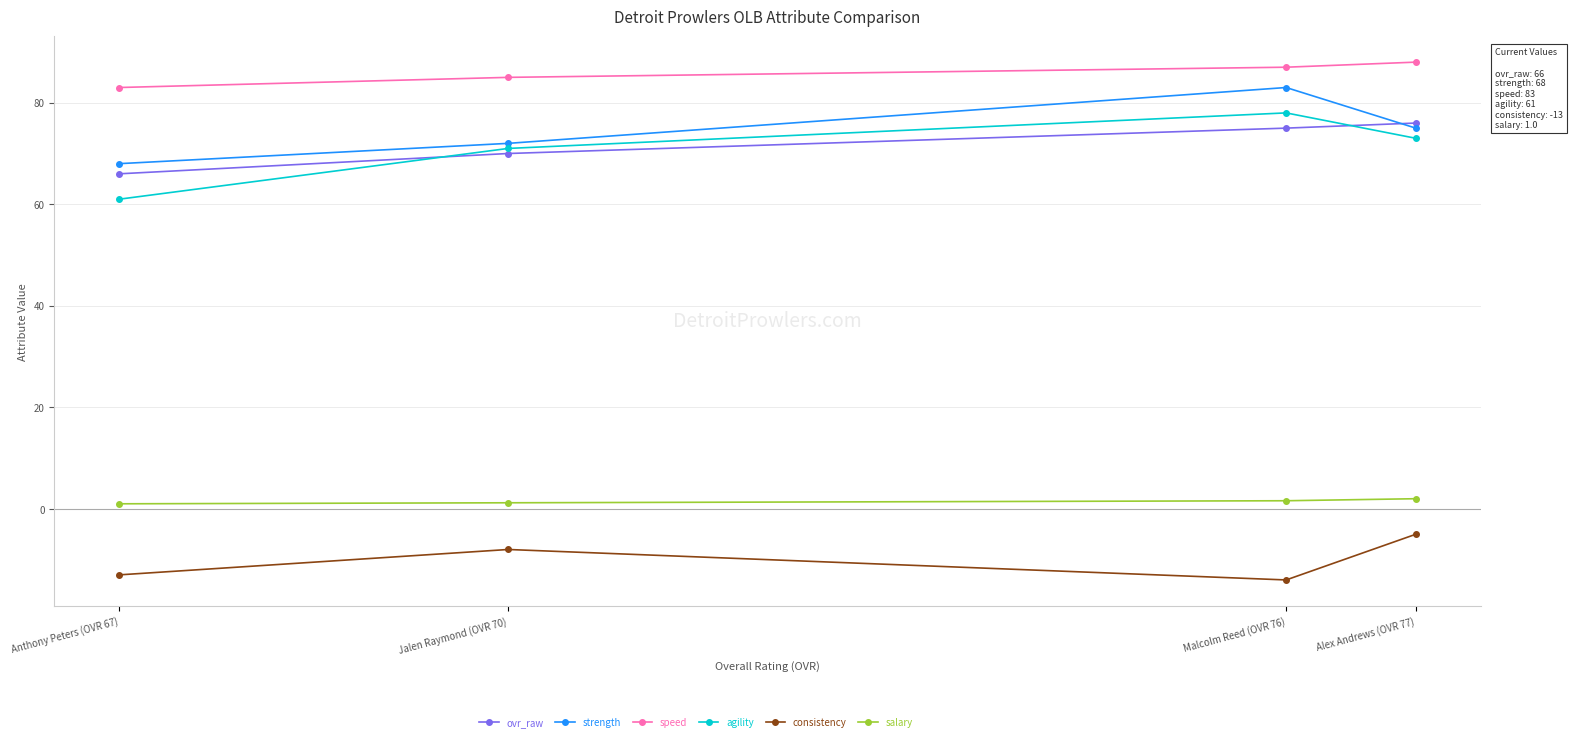

At how many categories does at least one series exceed 65?

4